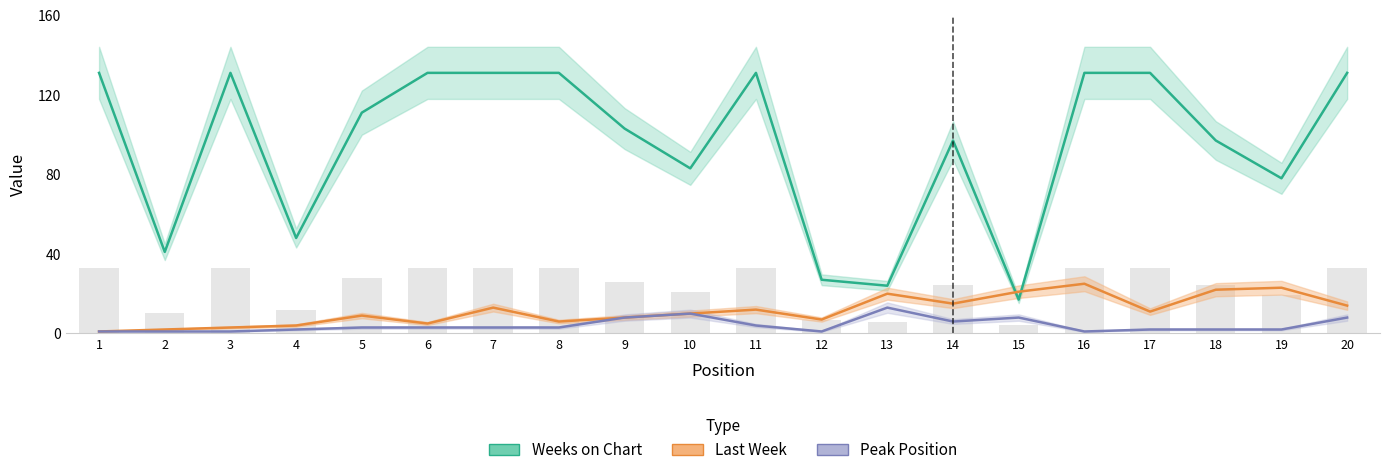

At how many categories does at least one series exceed 43?

16